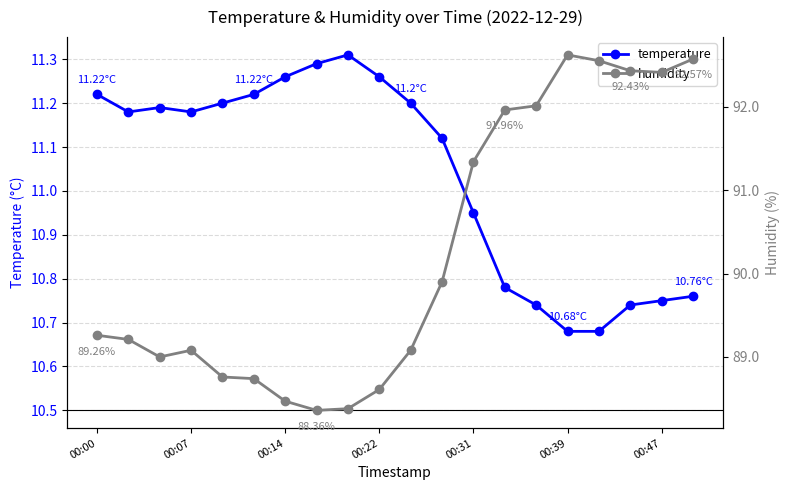

Where is humidity nearest to the value 90?

11